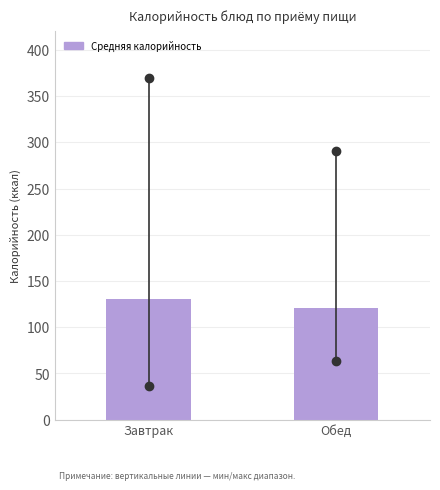

Reading left to right, list all the values displayed in this chart.

130.0	120.7